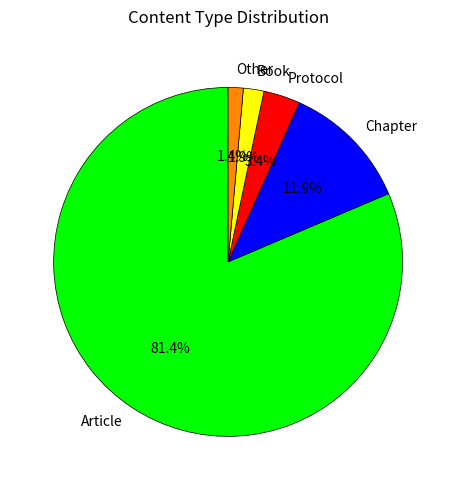

Is the sum of Chapter and Other greater than half?

No